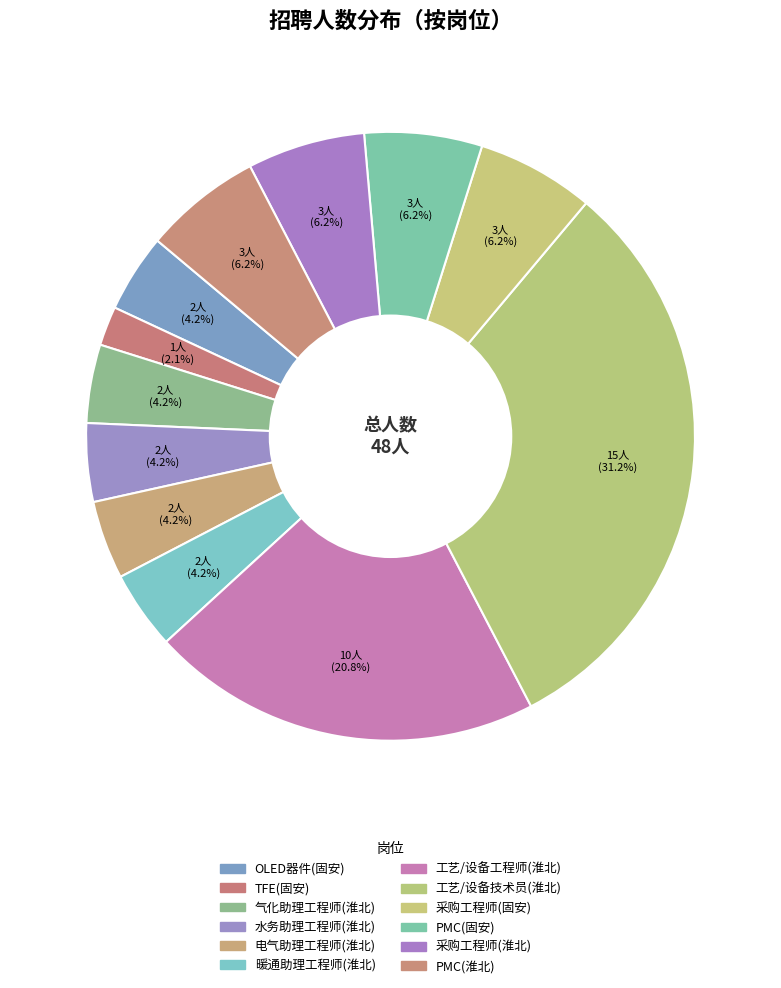

Count the number of slices in the pie.

12